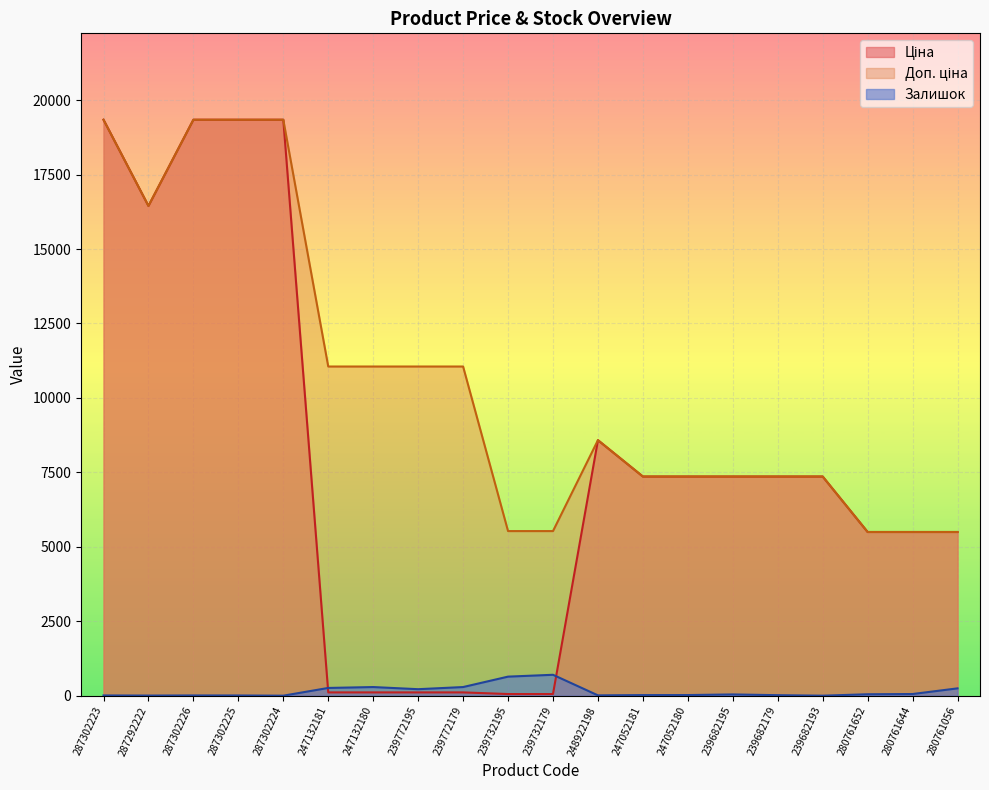

Reading left to right, what are all the values shown in this chart?

Ціна: 287302223=19343.1	287292222=16448.2	287302226=19343.1	287302225=19343.1	287302224=19343.1	247132181=110.5	247132180=110.5	239772195=110.5	239772179=110.5	239732195=55.3	239732179=55.3	248922198=8581.1	247052181=7360.2	247052180=7360.2	239682195=7360.2	239682179=7360.2	239682193=7360.2	280761652=5497.3	280761644=5497.3	280761056=5497.3
Доп. ціна: 287302223=19343.1	287292222=16448.2	287302226=19343.1	287302225=19343.1	287302224=19343.1	247132181=11055.0	247132180=11055.0	239772195=11055.0	239772179=11055.0	239732195=5528.0	239732179=5528.0	248922198=8581.1	247052181=7360.2	247052180=7360.2	239682195=7360.2	239682179=7360.2	239682193=7360.2	280761652=5497.3	280761644=5497.3	280761056=5497.3
Залишок: 287302223=8.0	287292222=4.0	287302226=8.0	287302225=7.0	287302224=0.0	247132181=260.0	247132180=290.0	239772195=218.0	239772179=290.0	239732195=640.0	239732179=702.0	248922198=11.0	247052181=20.0	247052180=21.0	239682195=42.0	239682179=17.0	239682193=0.0	280761652=48.0	280761644=56.0	280761056=246.0